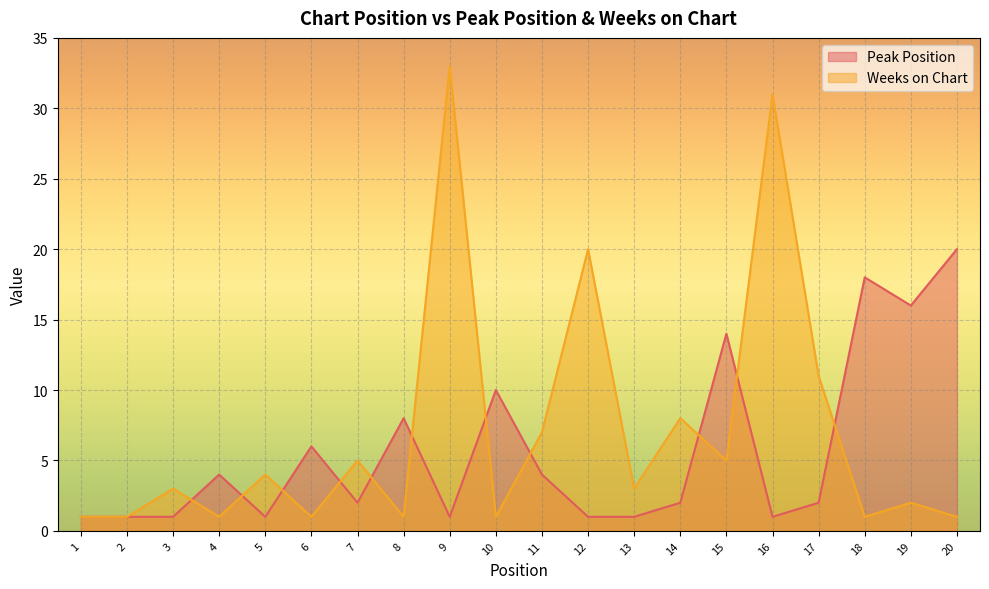

At which category is the sum across all series the highest?

9